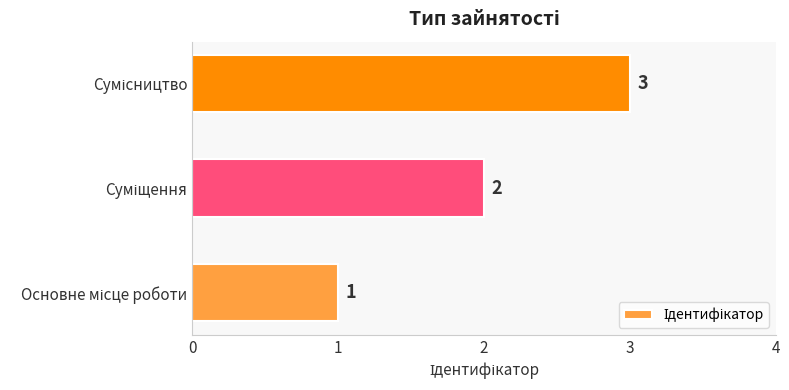

Count the values in the range 1 to 3.

3